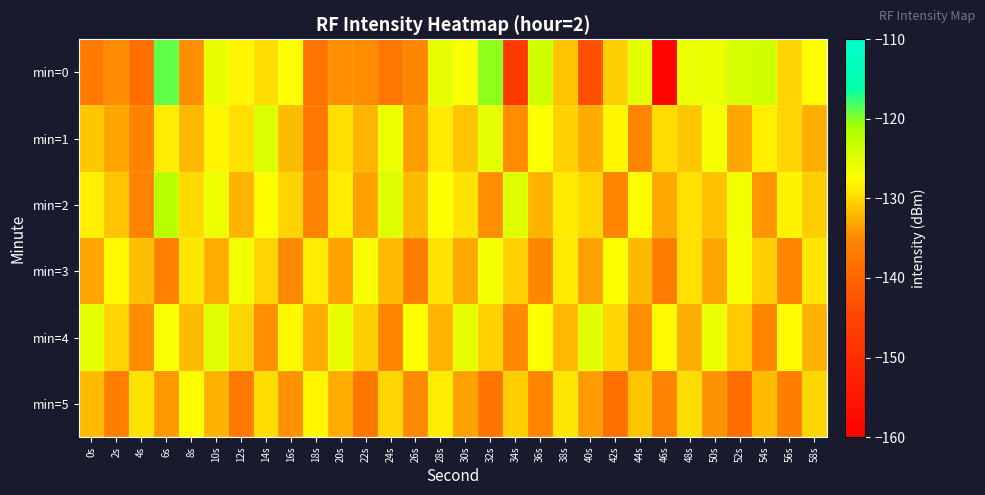

Rank the series by their maximum value, from lowest to highest.

min=5, min=3, min=4, min=1, min=2, min=0